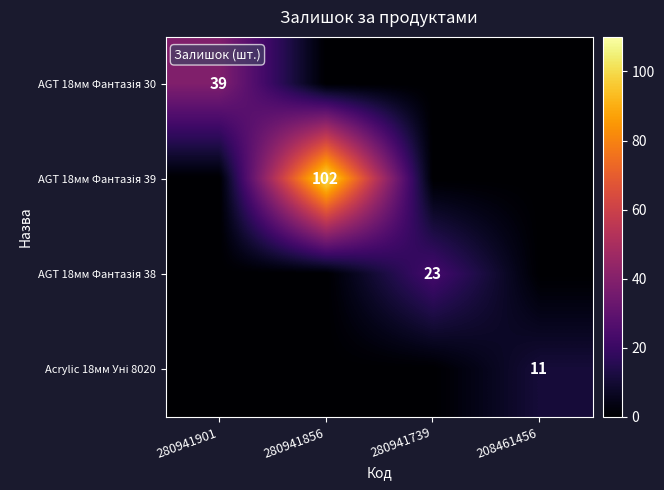

Which series has the widest spread of values?

AGT 18мм Фантазія 39